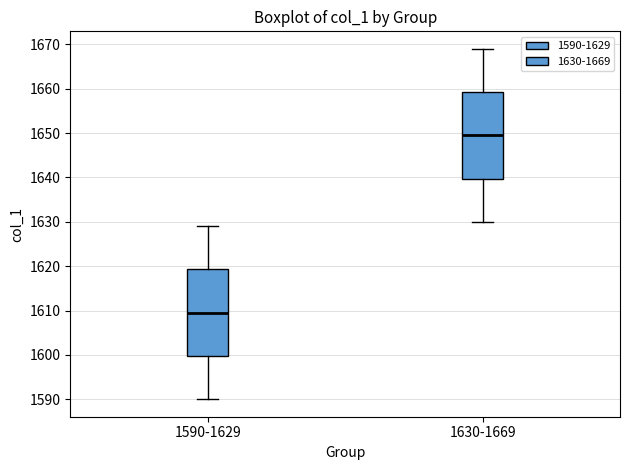

Which box has the highest median line?

1630-1669